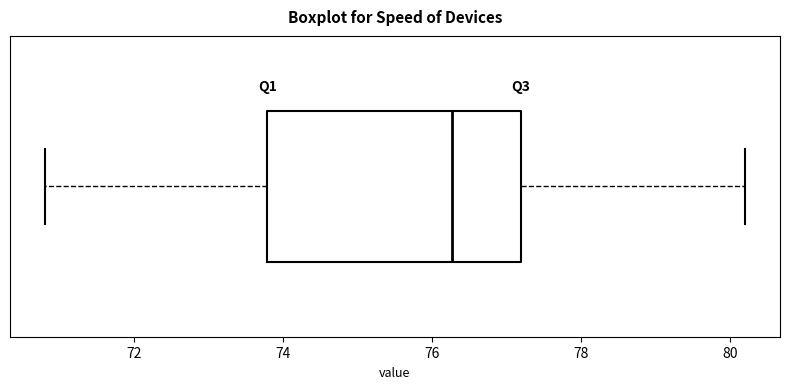

Transcribe this box plot: give where the median line is, the range the box spans, and where the two whiskers end, as read against the x-axis. The values are not printed on the chart, so give them approximately, as read against the axis.

median 76.2, box 73.8 to 77.2, whiskers 70.8 to 80.2